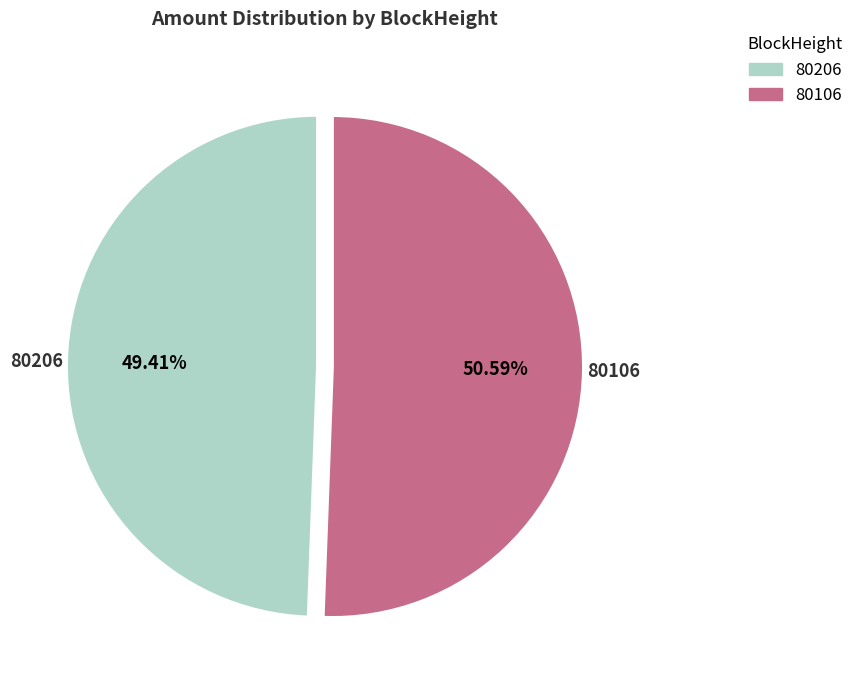

Between 80106 and 80206, which is larger?

80106